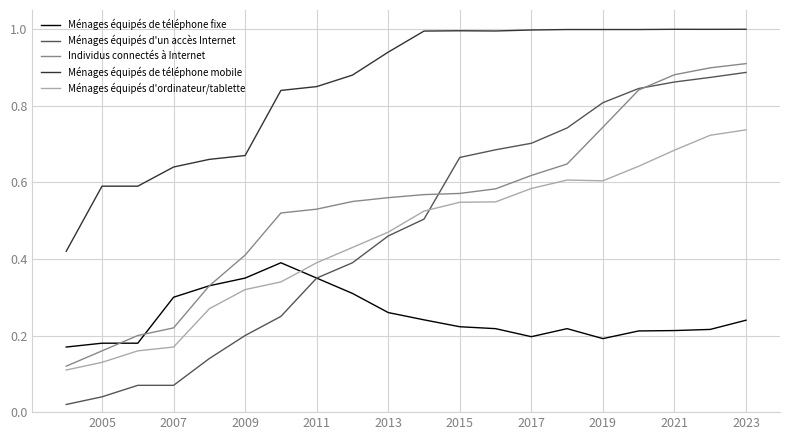

At how many categories does at least one series exceed 0?

20